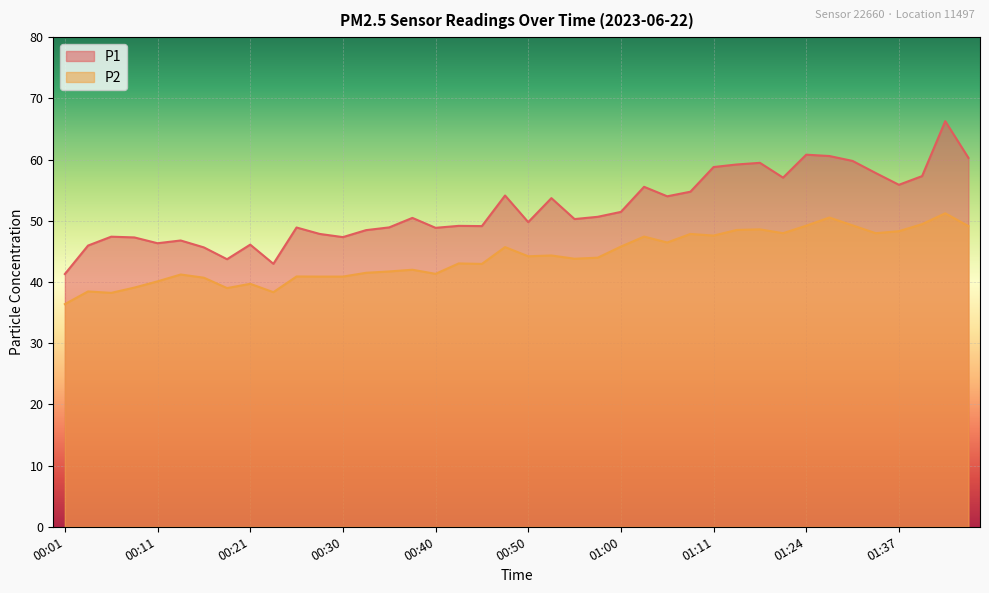

What is the average value of the P1 series?

52.0